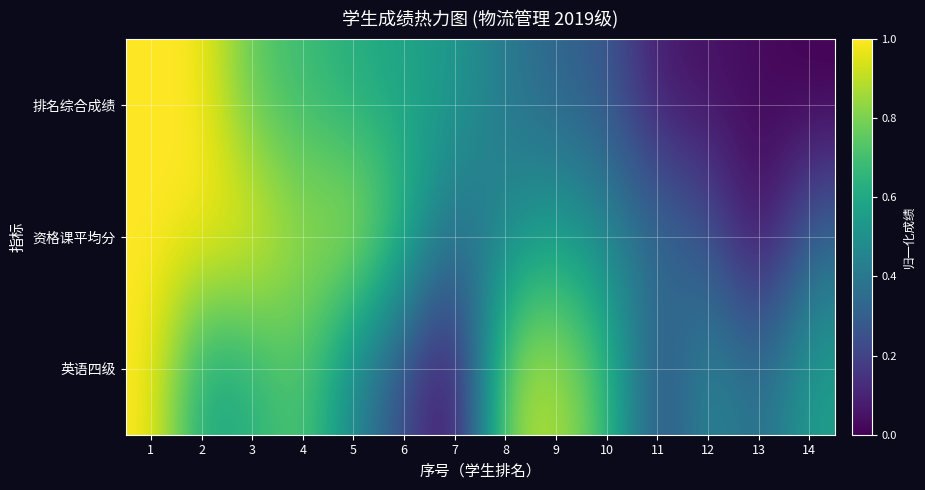

What is the spread (max minus min) of values at 11?

0.3